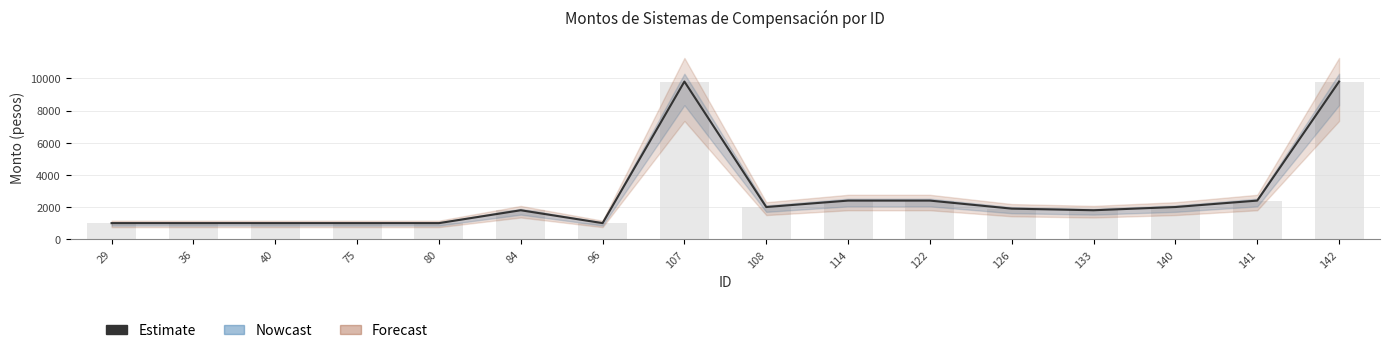

At which label is the value closest to 5400?

114